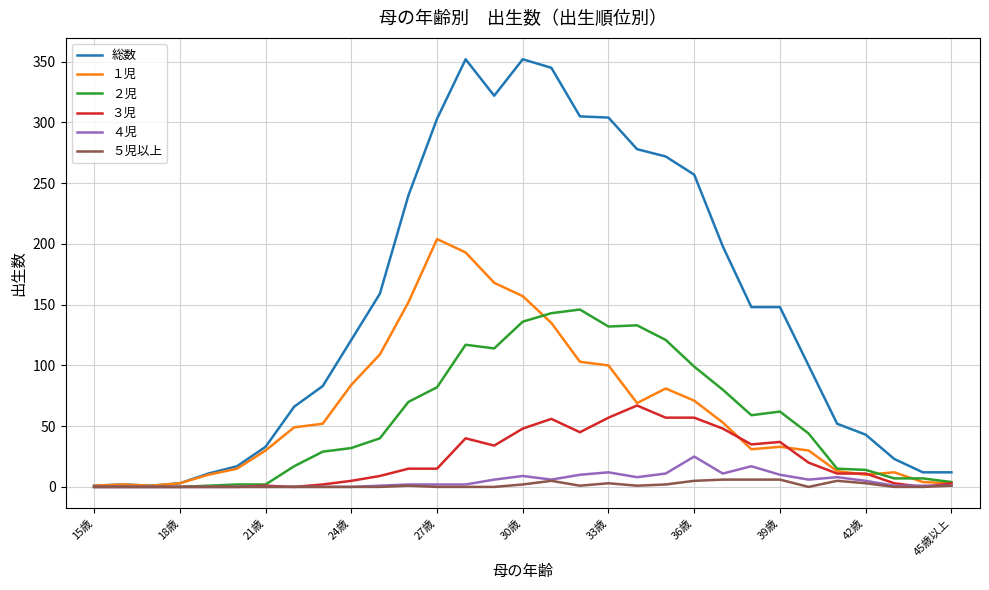

Which series has the largest range (max minus min)?

総数